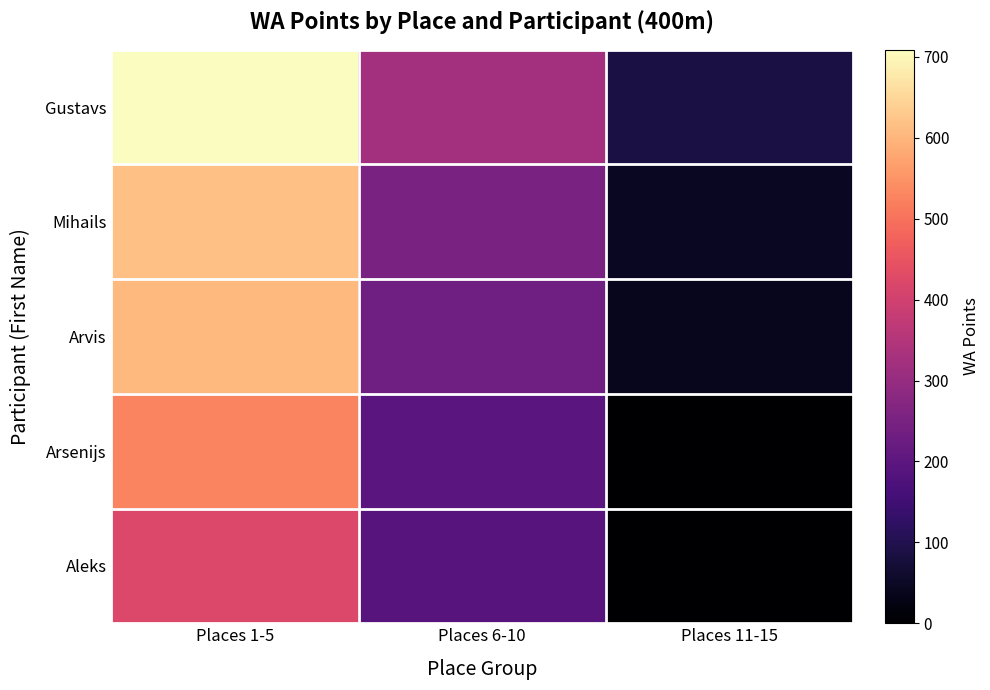

What is the total value across all series at Places 6-10?

1192